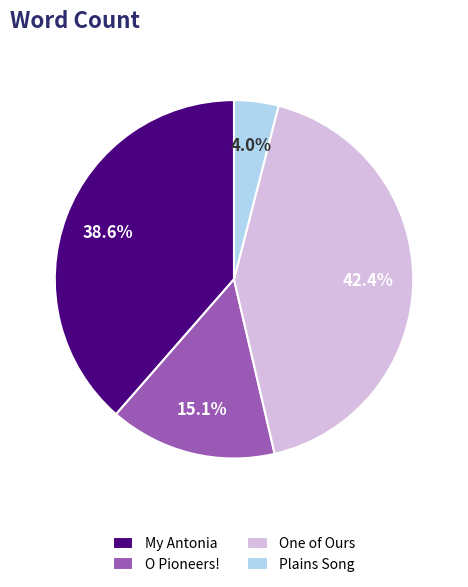

To the nearest percent, what portion does One of Ours represent?

42%